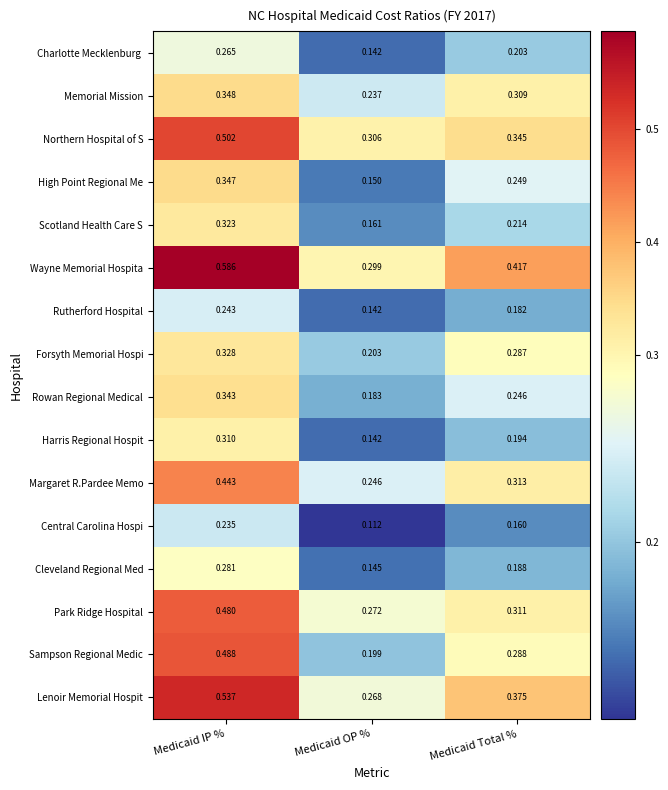

Which category has the lowest value in the Cleveland Regional Med series?

Medicaid OP %